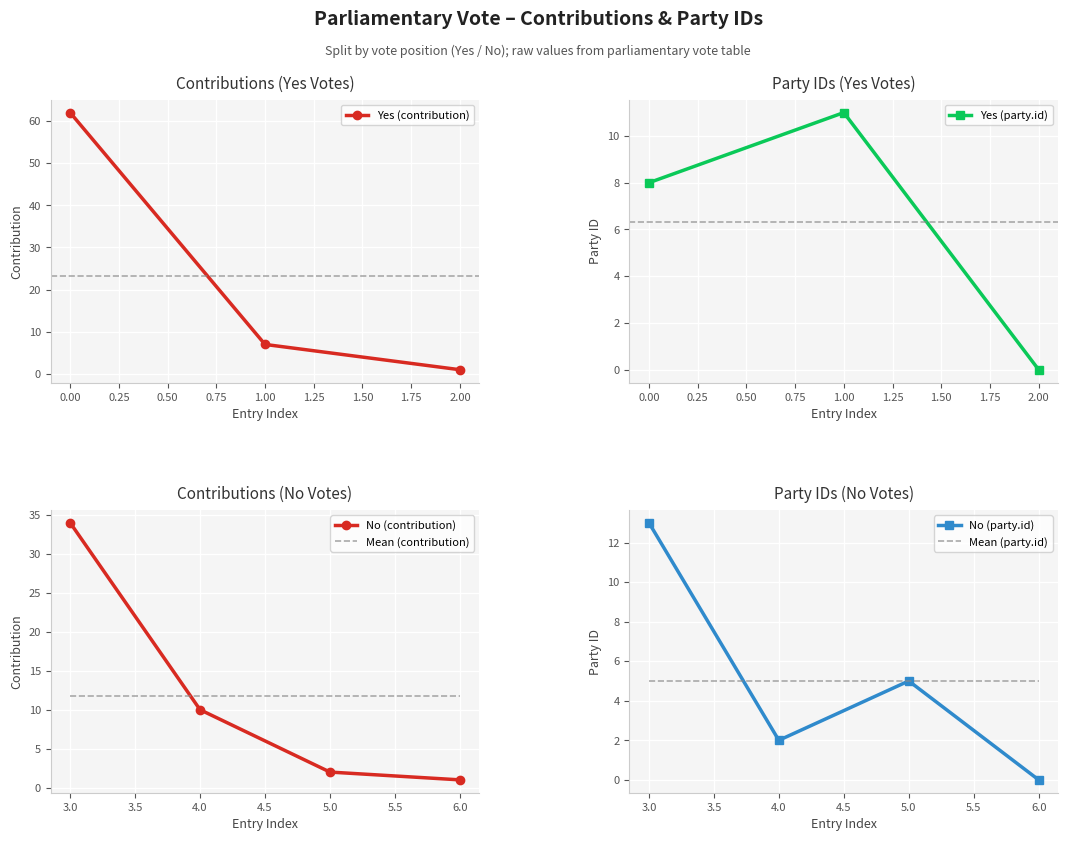

What is the approximate value of party_id at 0?

8